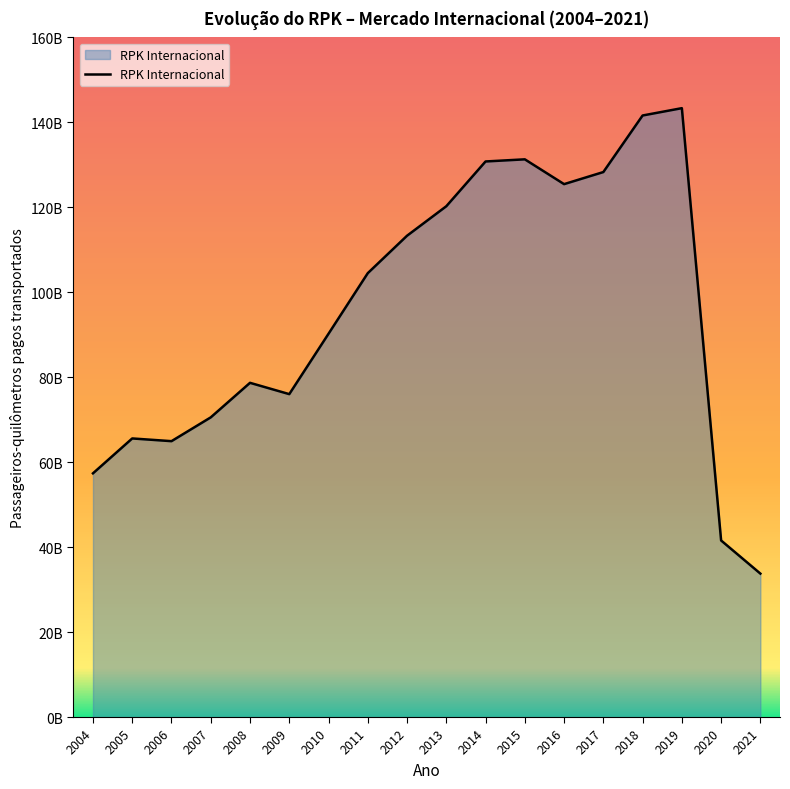

What is the value of the 10th point from the left?

120252886486